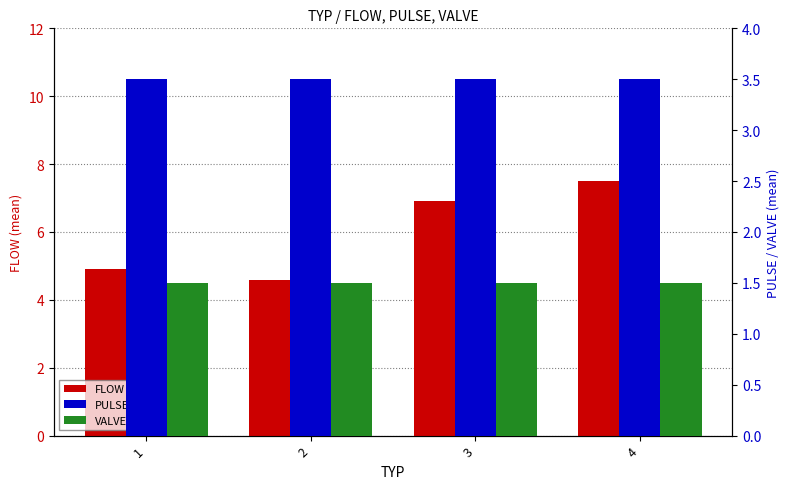

What is the approximate value of PULSE at 1?

3.5